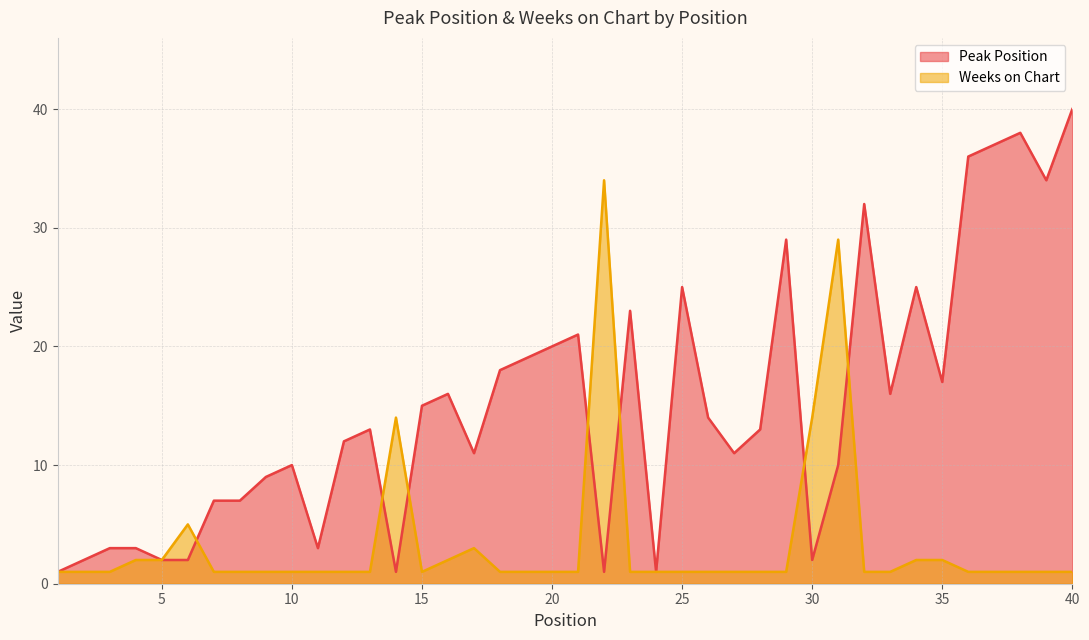

Reading left to right, transcribe all the data shown in this chart.

Peak Position: 1=1	2=2	3=3	4=3	5=2	6=2	7=7	8=7	9=9	10=10	11=3	12=12	13=13	14=1	15=15	16=16	17=11	18=18	19=19	20=20	21=21	22=1	23=23	24=1	25=25	26=14	27=11	28=13	29=29	30=2	31=10	32=32	33=16	34=25	35=17	36=36	37=37	38=38	39=34	40=40
Weeks on Chart: 1=1	2=1	3=1	4=2	5=2	6=5	7=1	8=1	9=1	10=1	11=1	12=1	13=1	14=14	15=1	16=2	17=3	18=1	19=1	20=1	21=1	22=34	23=1	24=1	25=1	26=1	27=1	28=1	29=1	30=14	31=29	32=1	33=1	34=2	35=2	36=1	37=1	38=1	39=1	40=1